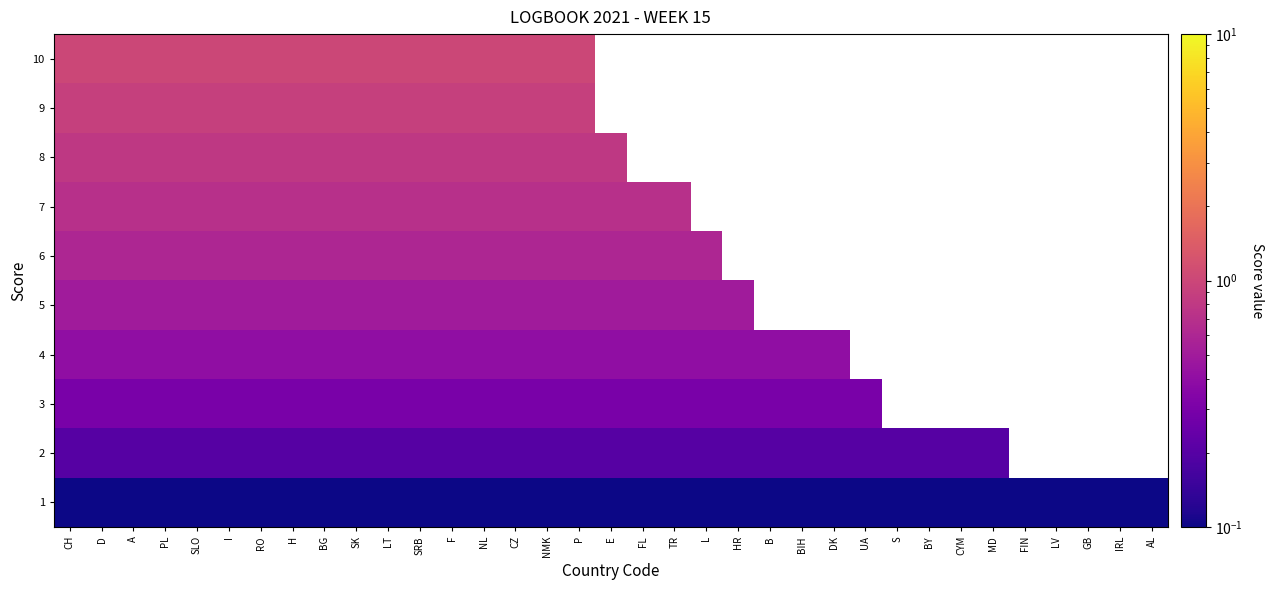

At which label does 3 reach its minimum?

CH